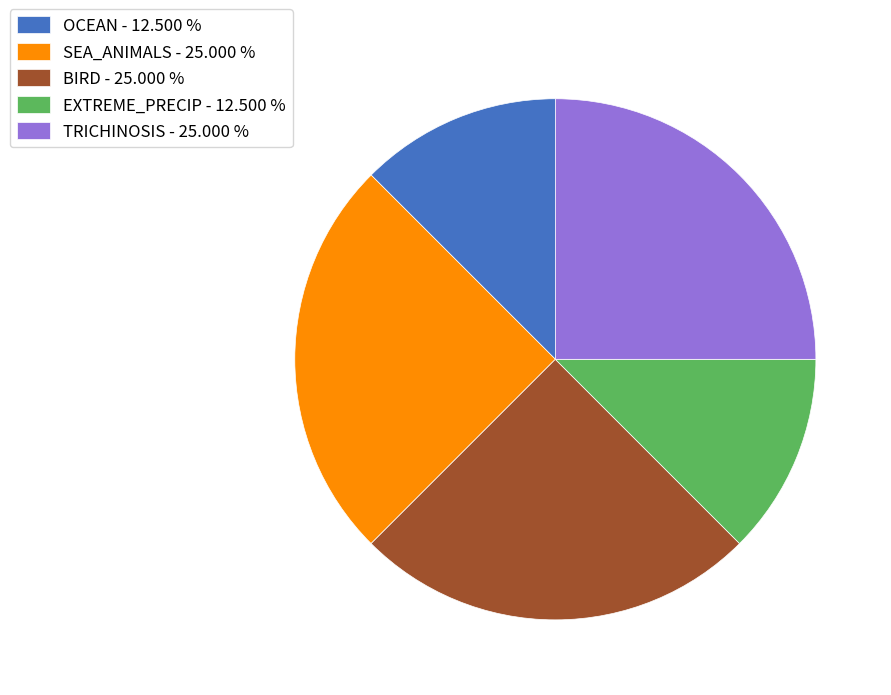

Count the number of slices in the pie.

5